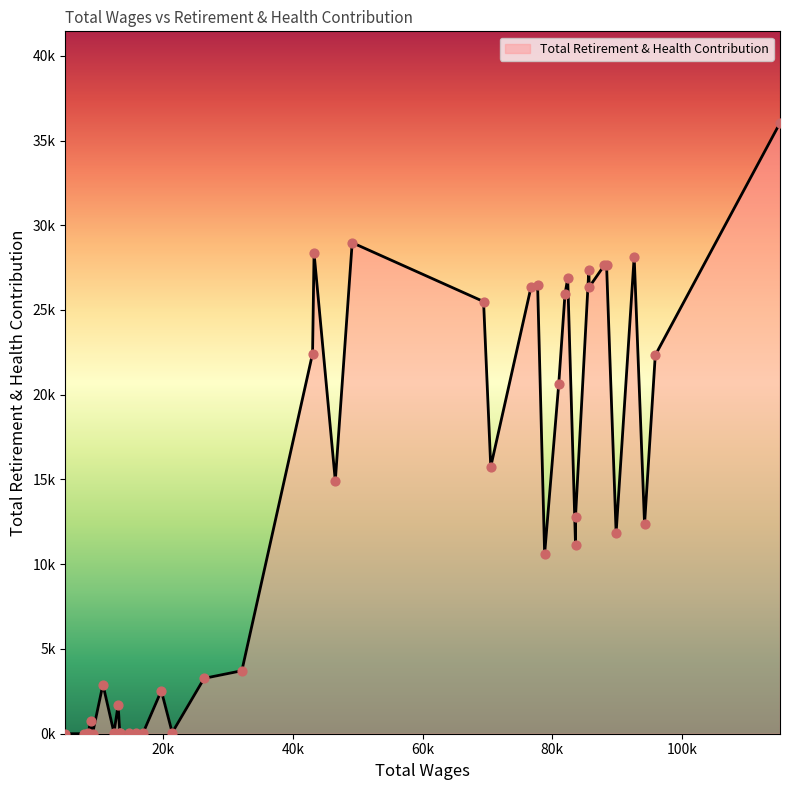

What is the change in value from 83563.0 to 15886.0?

-12746